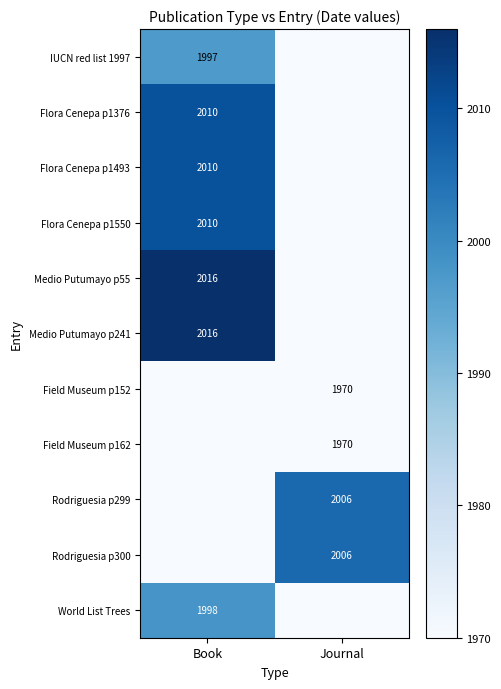

True or false: IUCN red list 1997 has a value of 1997 at Book.

True